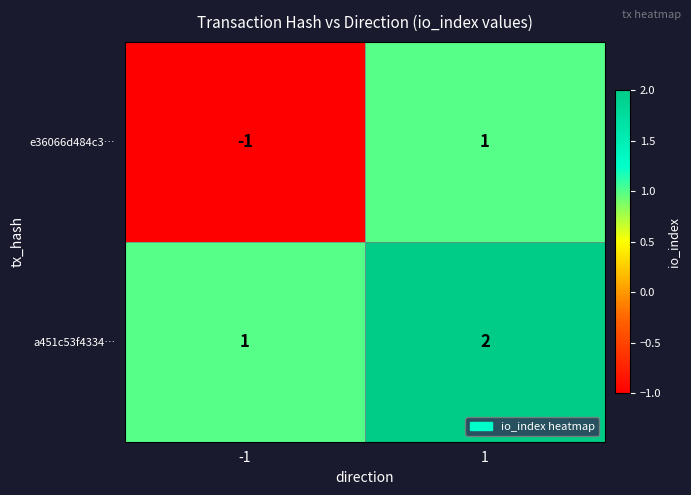

List the series in order of their overall mean, lowest first.

e36066d484c3…, a451c53f4334…